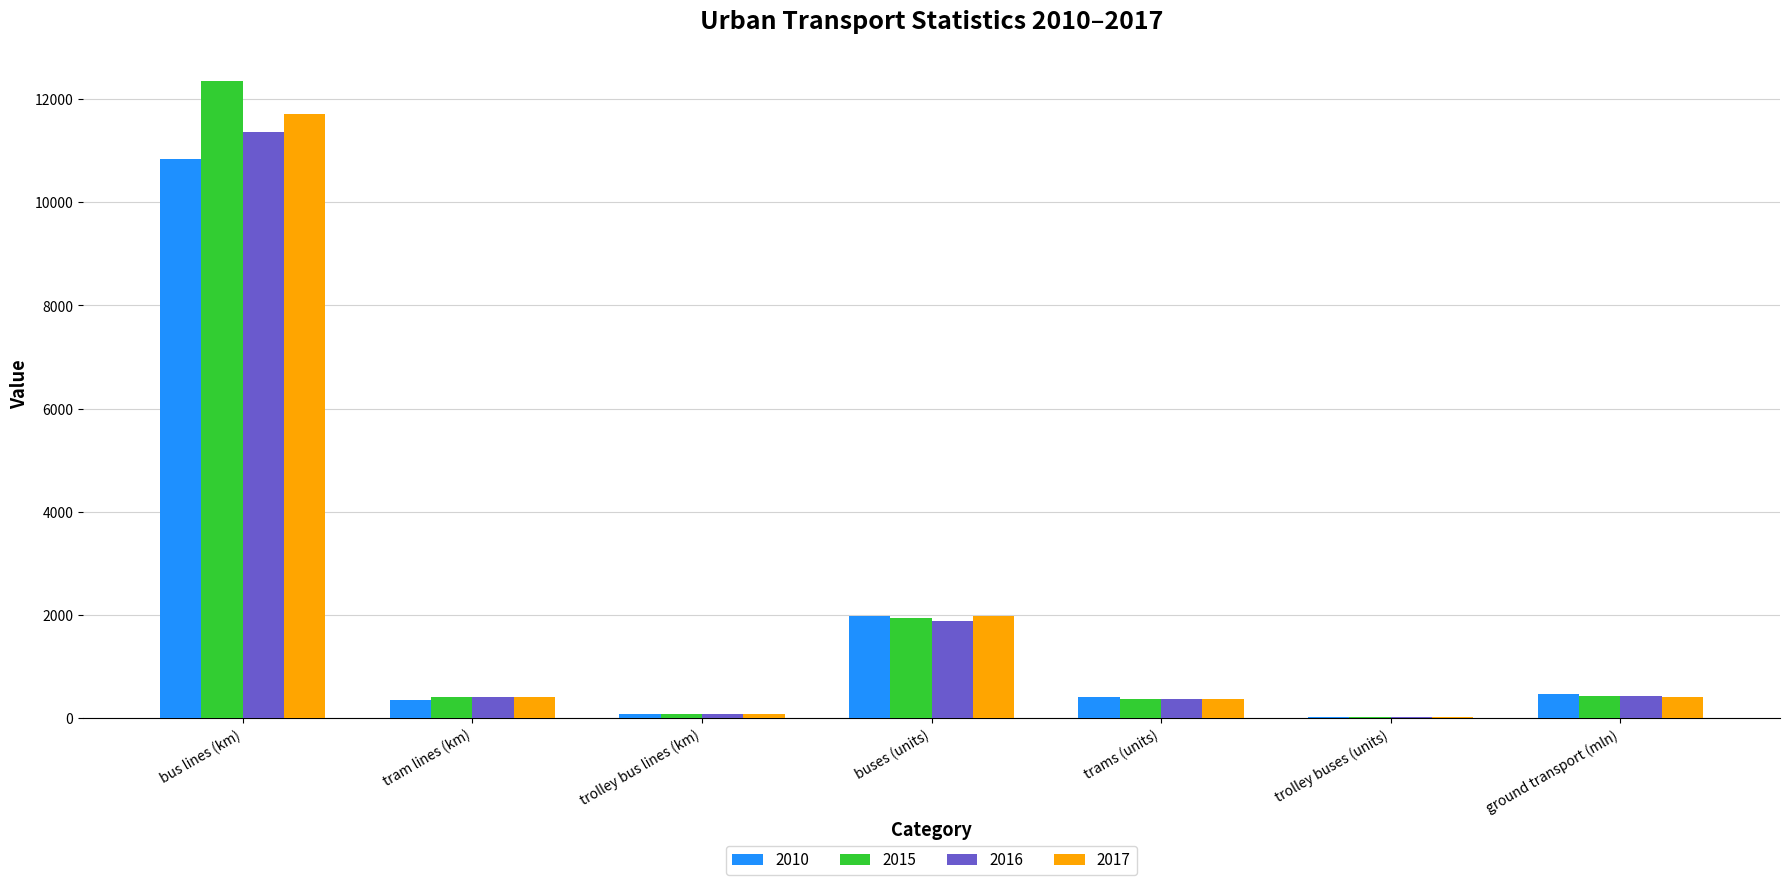

The value of 2010 at ground transport (mln) is 461. True or false?

True